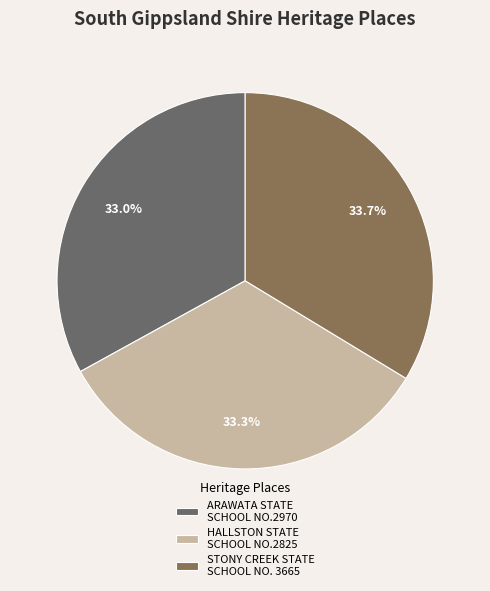

How many segments does this pie chart have?

3